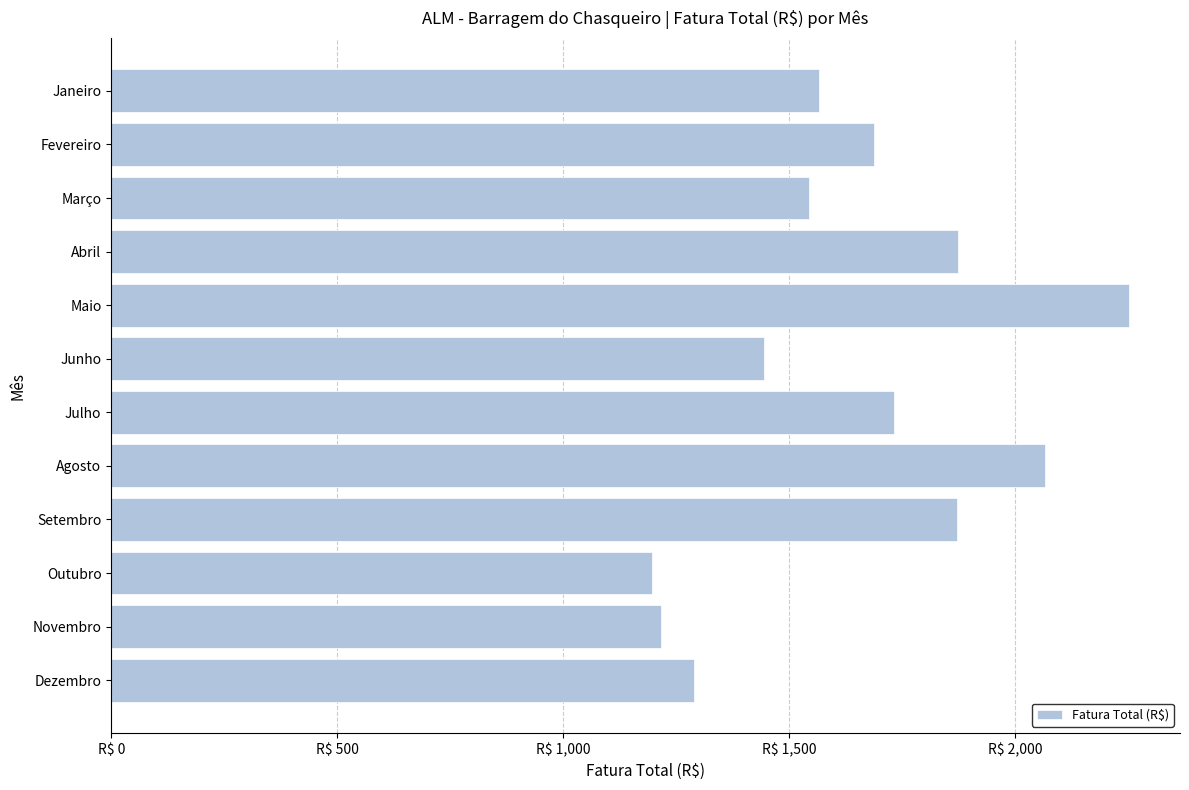

What is the average value?

1644.4